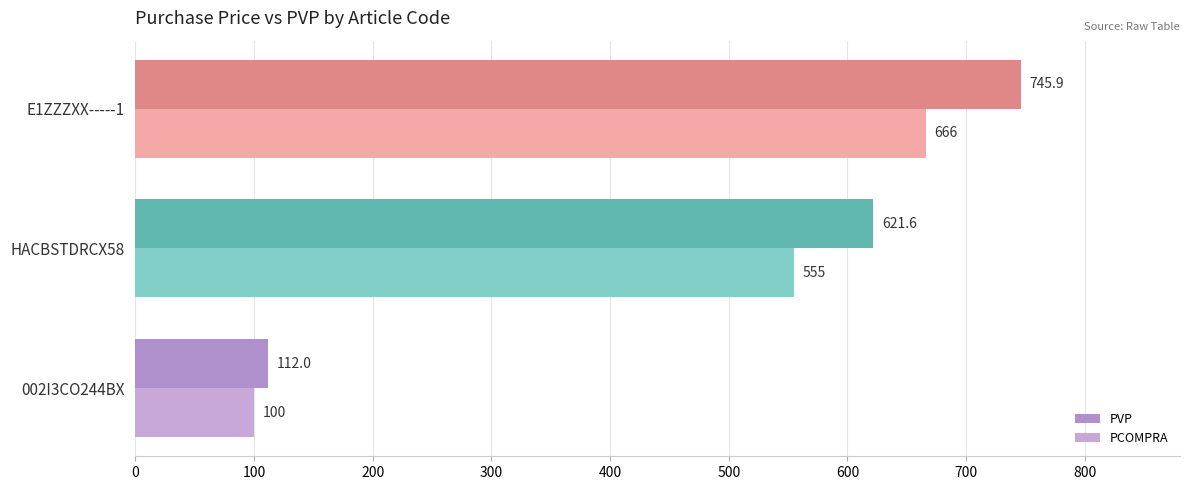

How many values in the PVP series exceed 621?

2